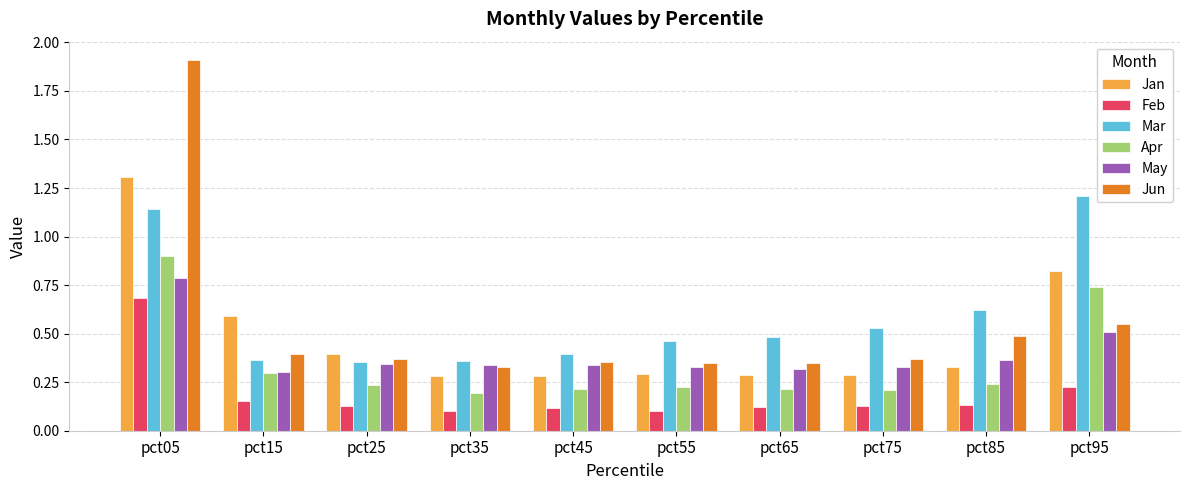

Which series has the largest range (max minus min)?

Jun